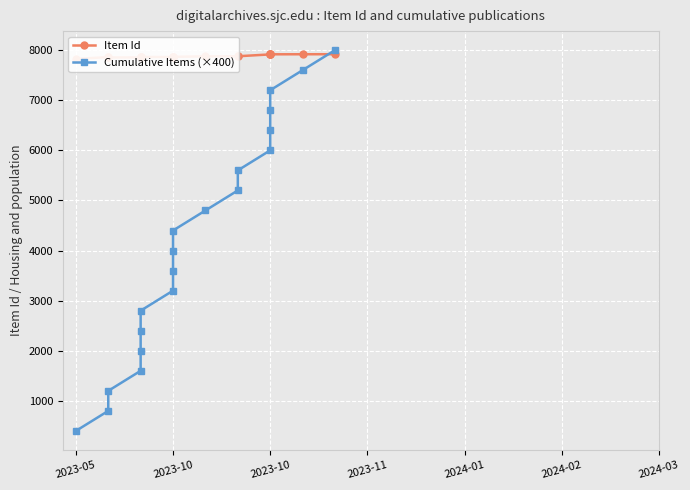

After their last crossing, which series has the higher values: Item Id or Cumulative Items (×400)?

Cumulative Items (×400)